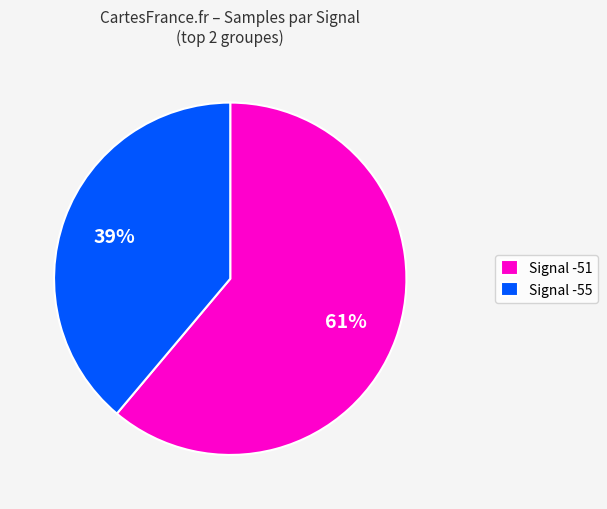

True or false: Signal -51 accounts for 61% of the total.

True